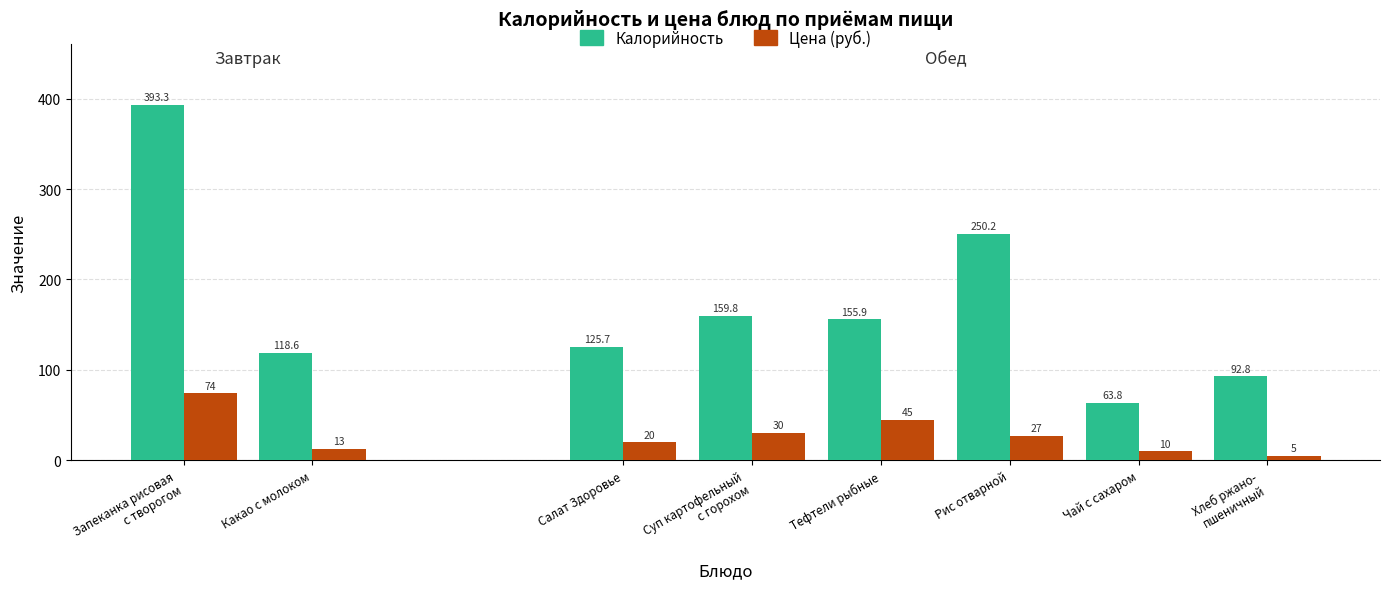

What is the approximate value of Калорийность at Запеканка рисовая
с творогом?

393.3